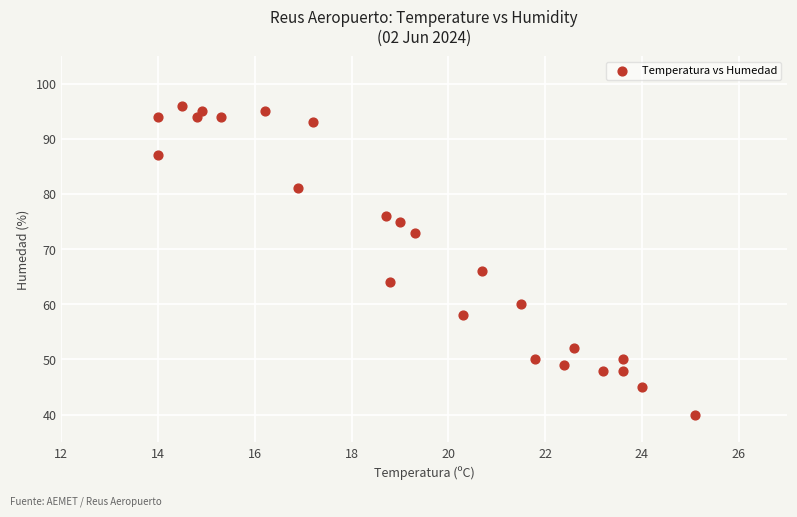

What Y value in the scatter plot is closest to 68?

66